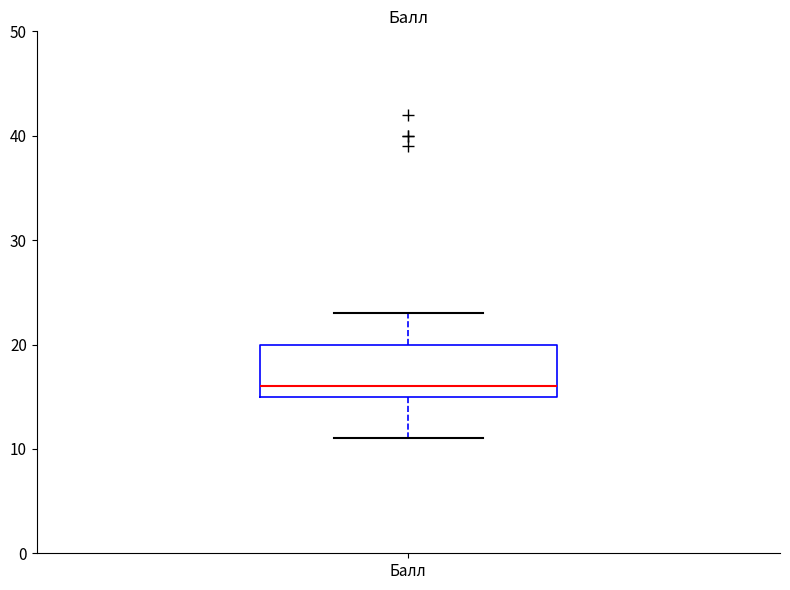

Read this box plot against the y-axis: the position of the median line, the range covered by the box, and the ends of both whiskers. The values are not printed on the chart, so give them approximately, as read against the axis.

median 16, box 15 to 20, whiskers 11 to 23